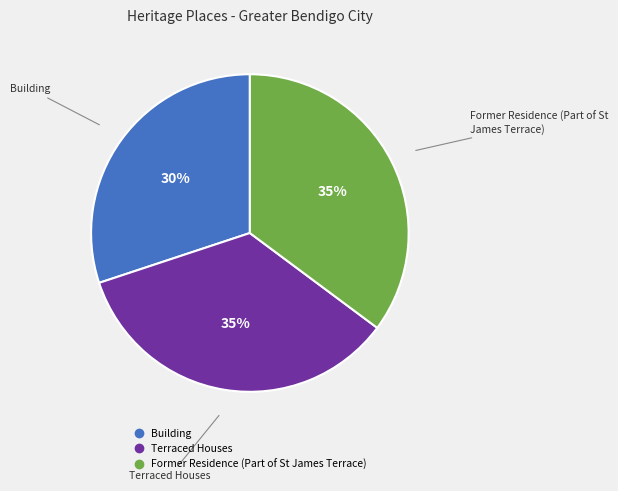

Which has a higher value, Building or Terraced Houses?

Terraced Houses